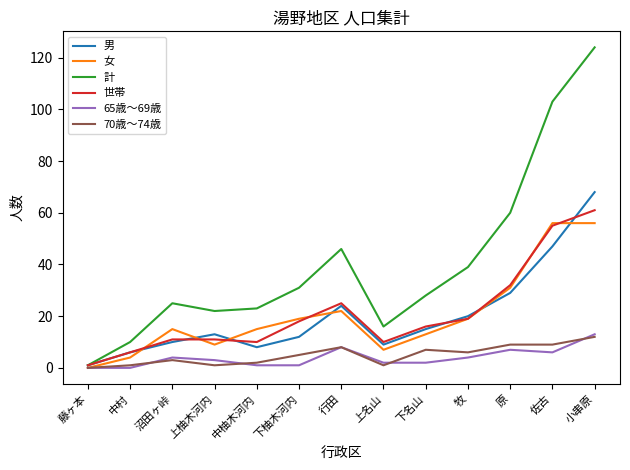

What is the total value across all series at 沼田ヶ峠?

68